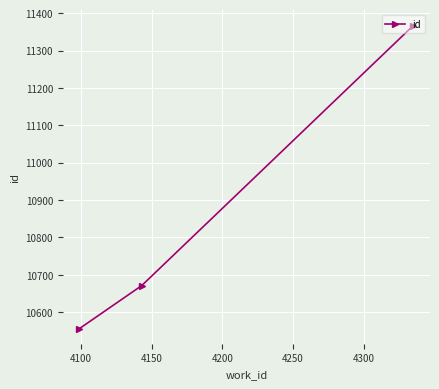

What is the difference between the maximum and minimum values?

811